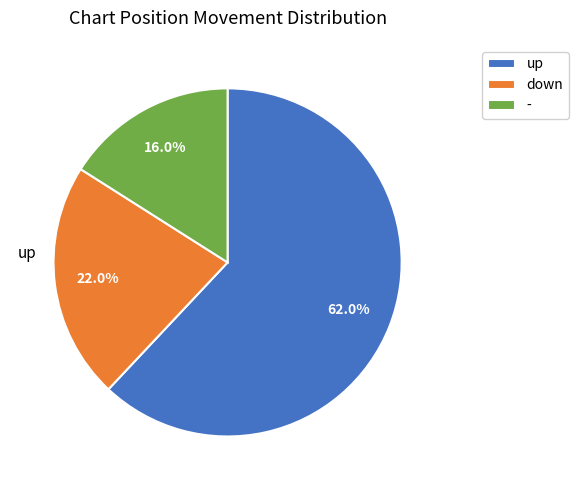

What percentage do up and down together represent?

84.0%